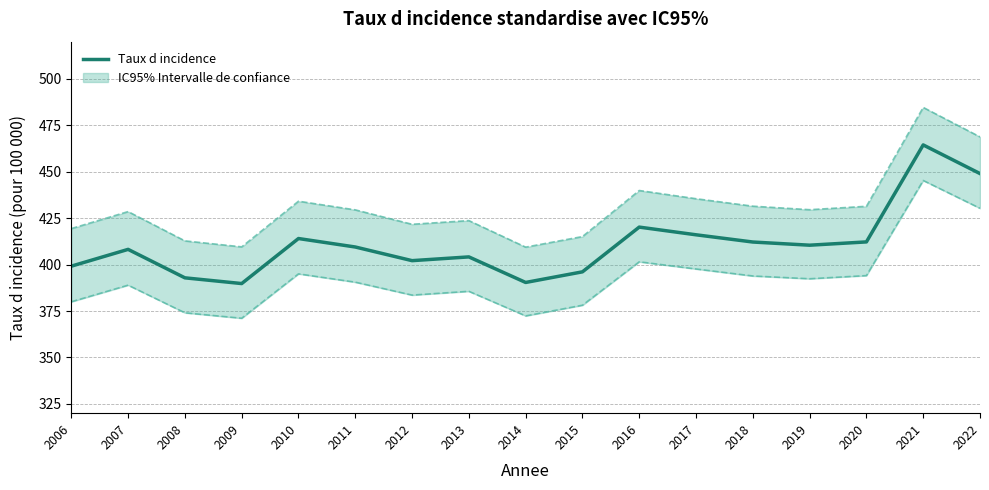

What is the difference between the maximum and second lowest values in the IC95 borne inferieure series?

72.9